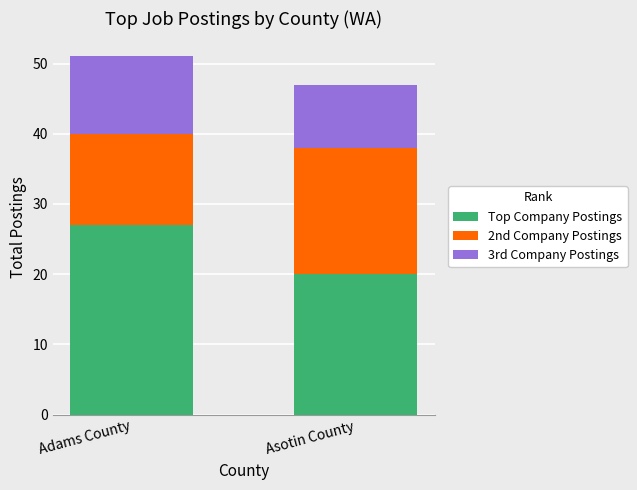

The Top Company Postings series shows 27 at Adams County. True or false?

True